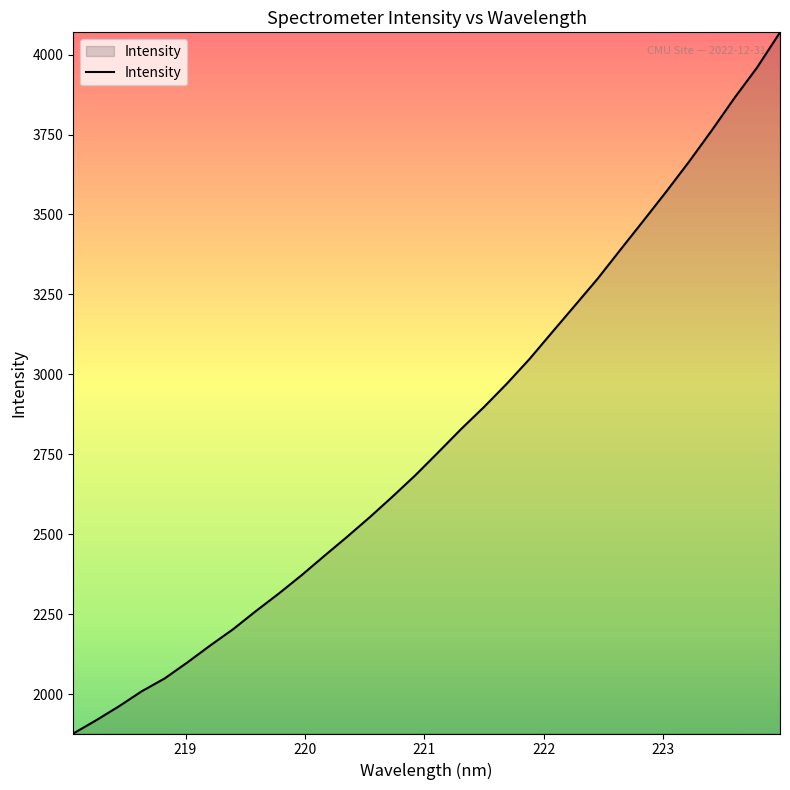

How many lines are shown in the chart?

1